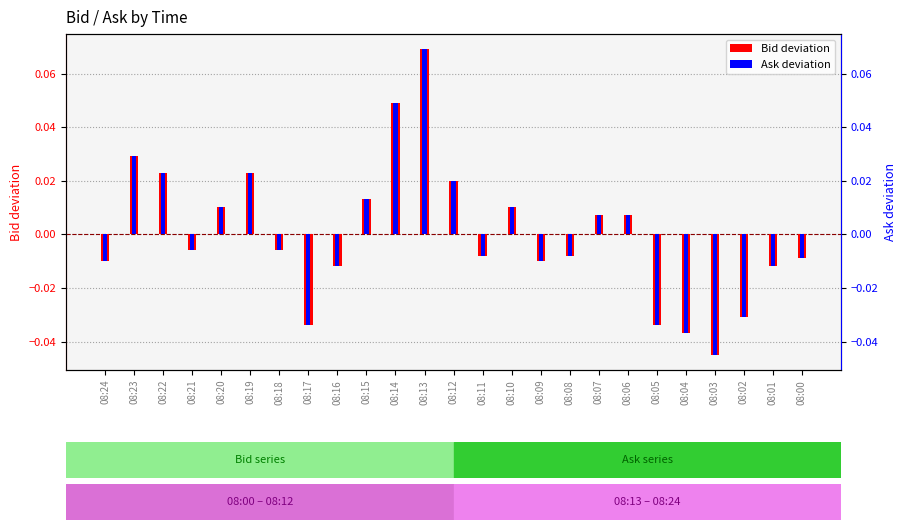

Which category has the highest value across all series?

08:13